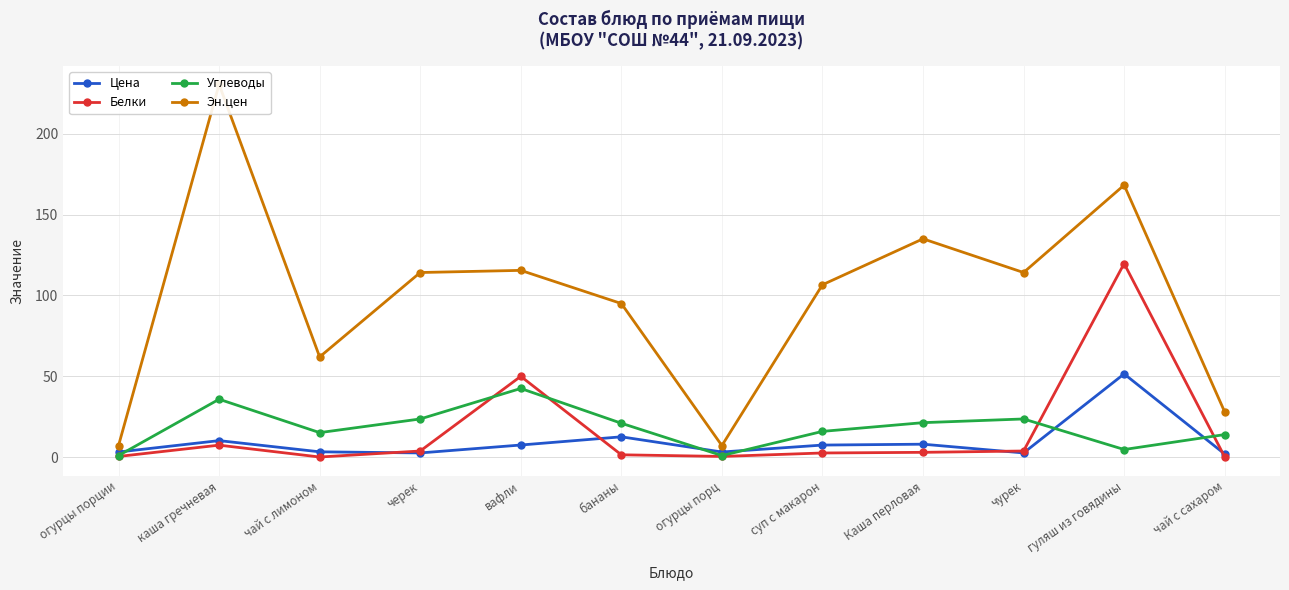

True or false: Эн.цен and Углеводы cross at least once.

False